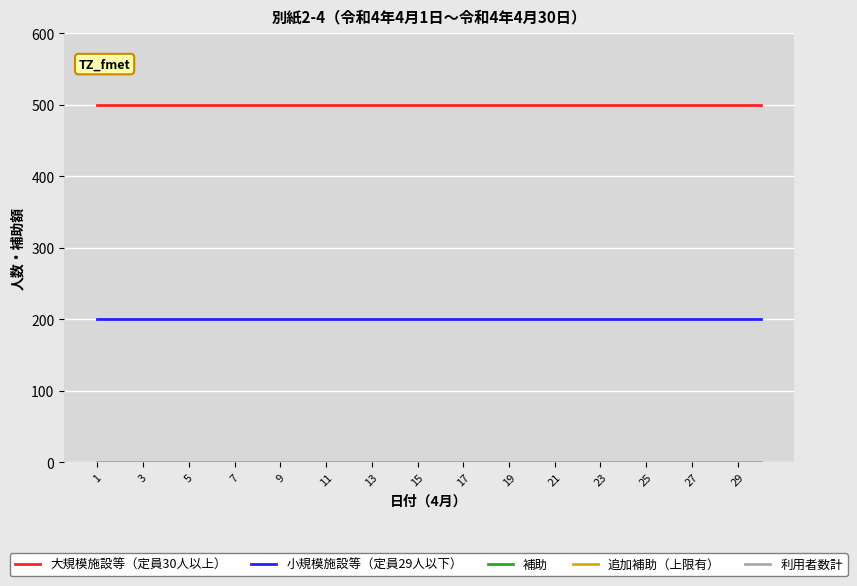

True or false: 大規模施設等（定員30人以上） and 補助 intersect in this chart.

False